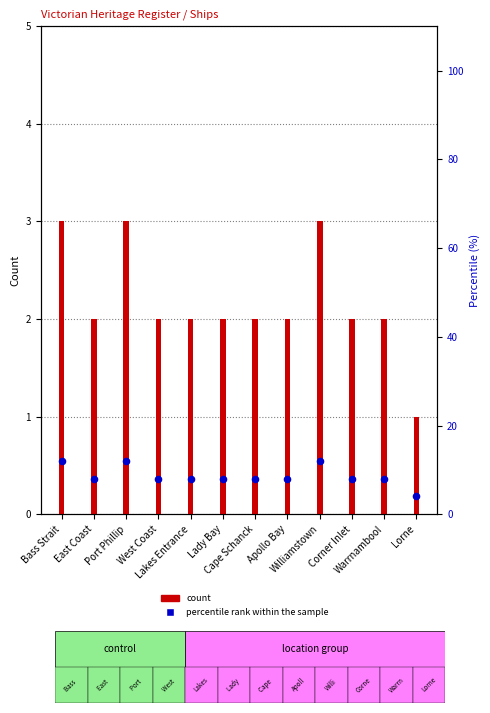

Which series has the largest total across all categories?

percentile rank within the sample